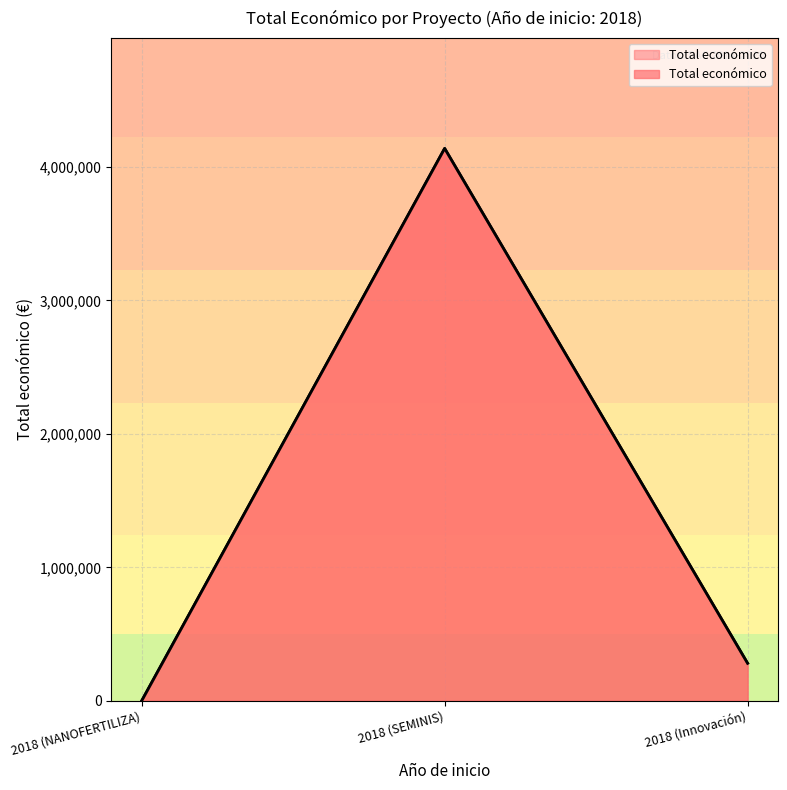

What is the sum of all values?

4420355